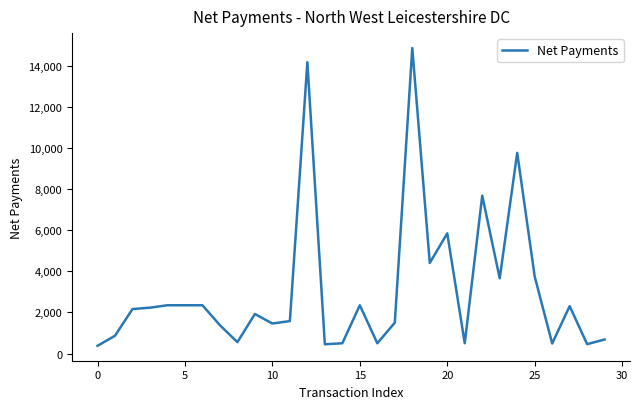

What is the greatest value displayed?

14870.8